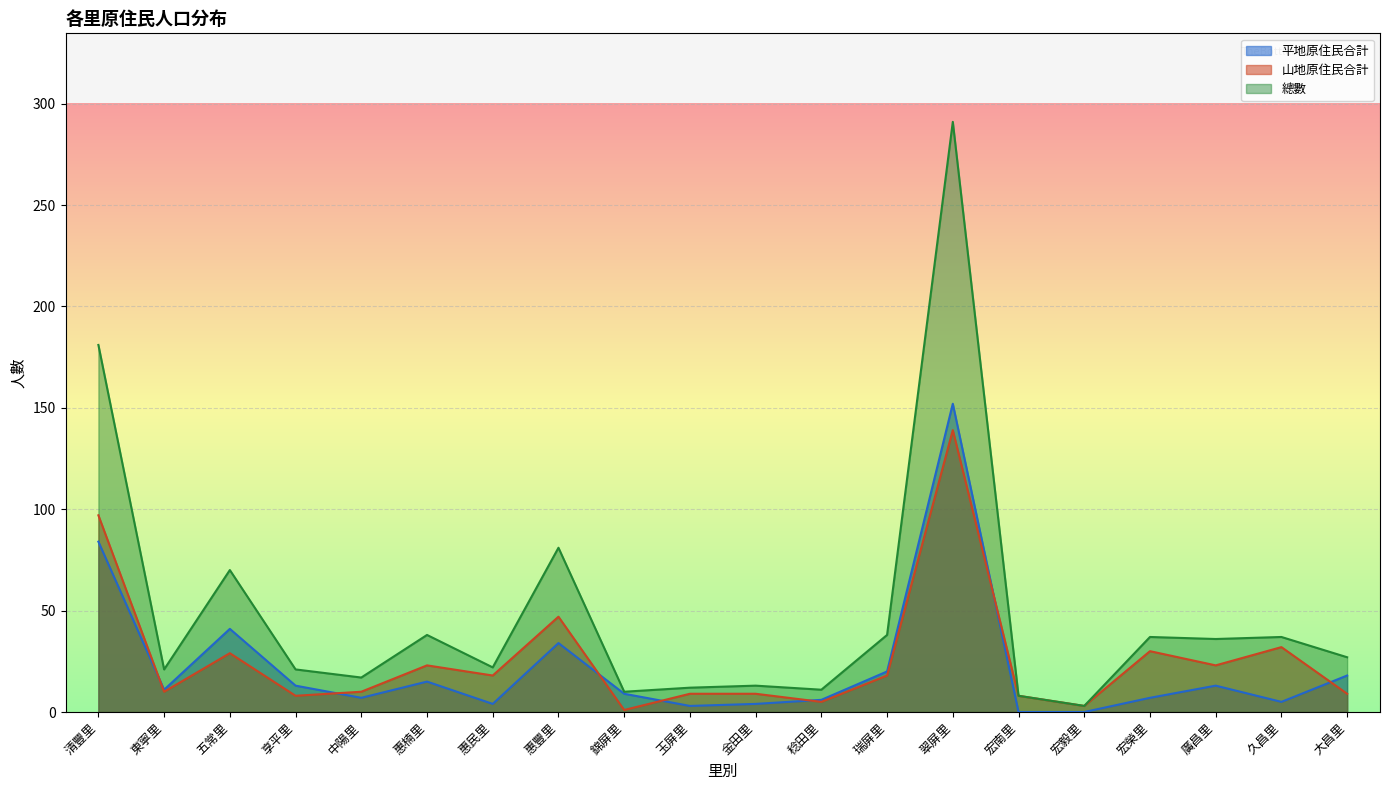

True or false: 總數 has a value of 70 at 五常里.

True